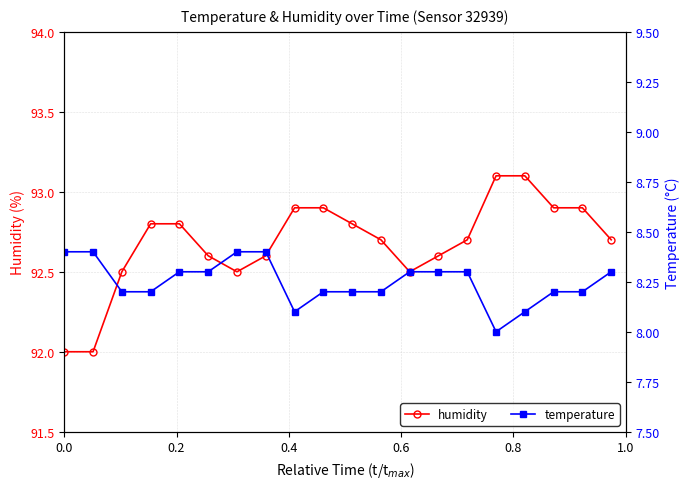

How many values in the humidity series exceed 92?

18